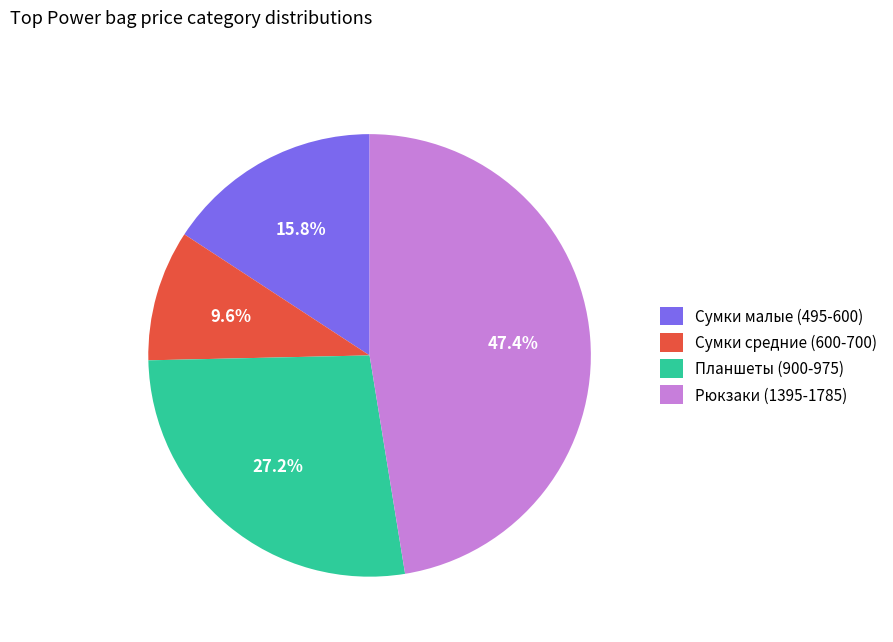

To the nearest percent, what is the difference between the largest and smallest slice percentages?

38%